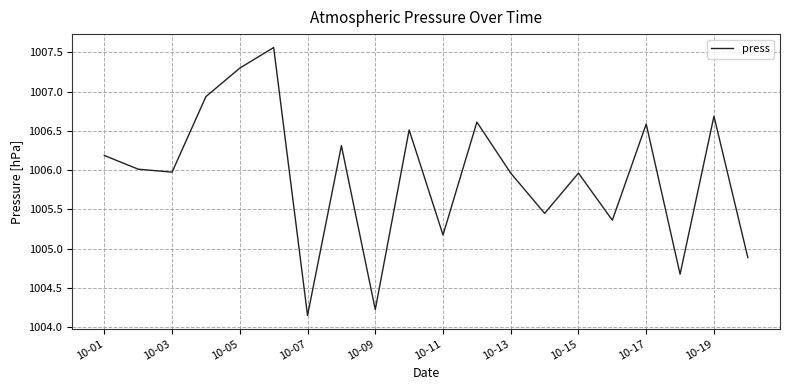

What is the difference between the maximum and minimum values?

3.4